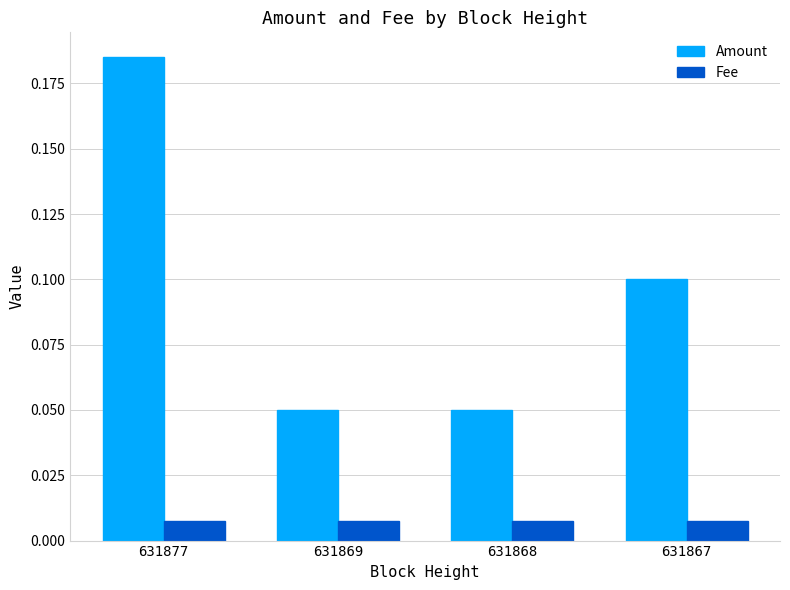

Which series has the largest range (max minus min)?

Amount